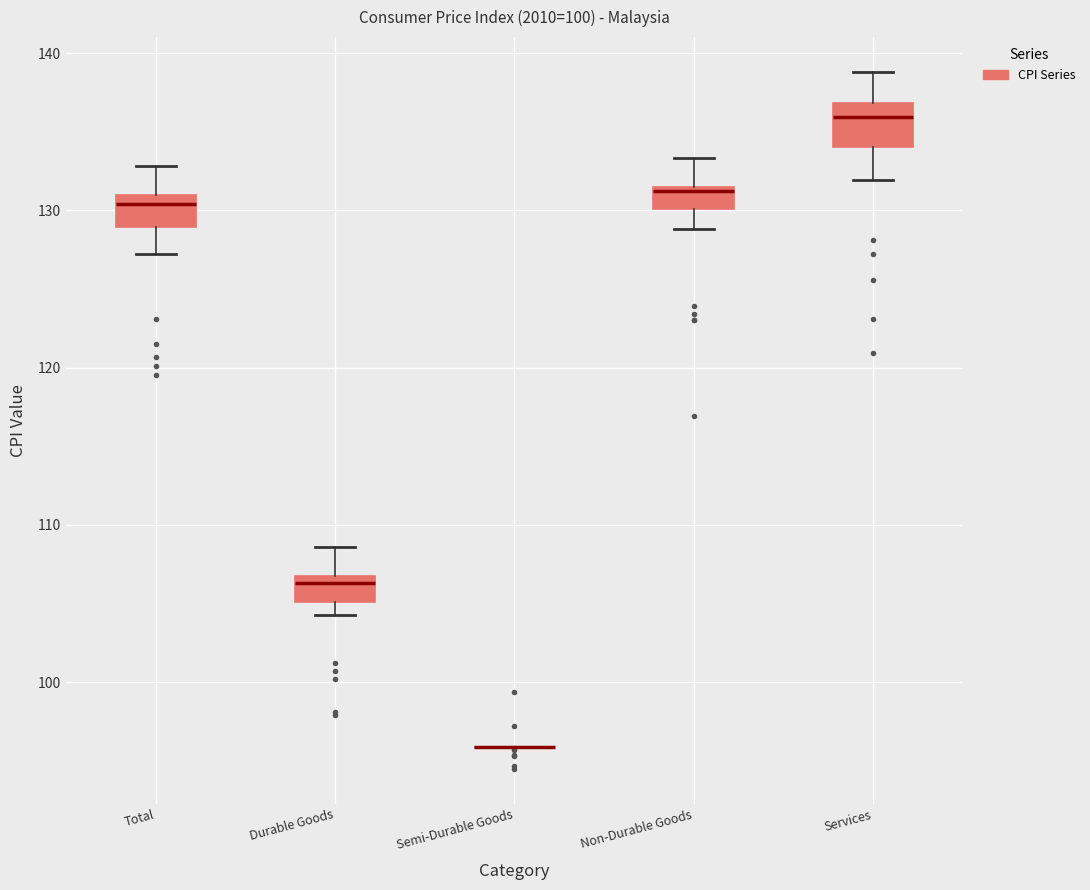

Where is the upper edge of the box for Non-Durable Goods on the y-axis? The values are not printed on the chart, so give them approximately, as read against the axis.

131